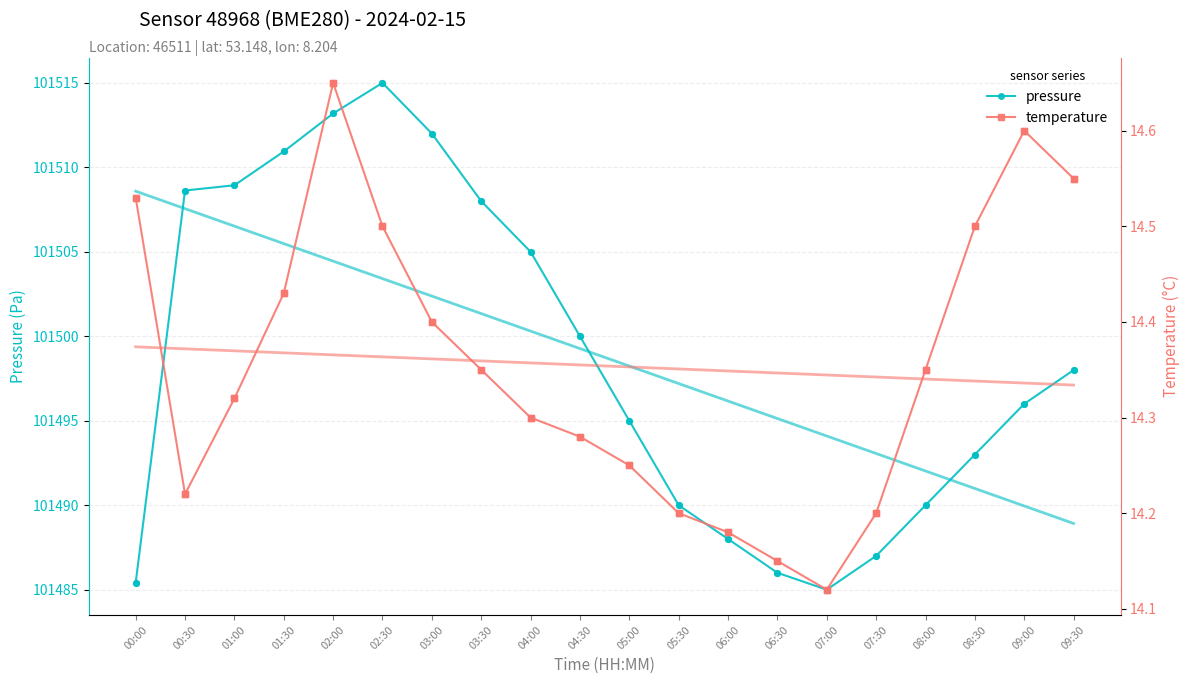

Which series has the largest total across all categories?

pressure